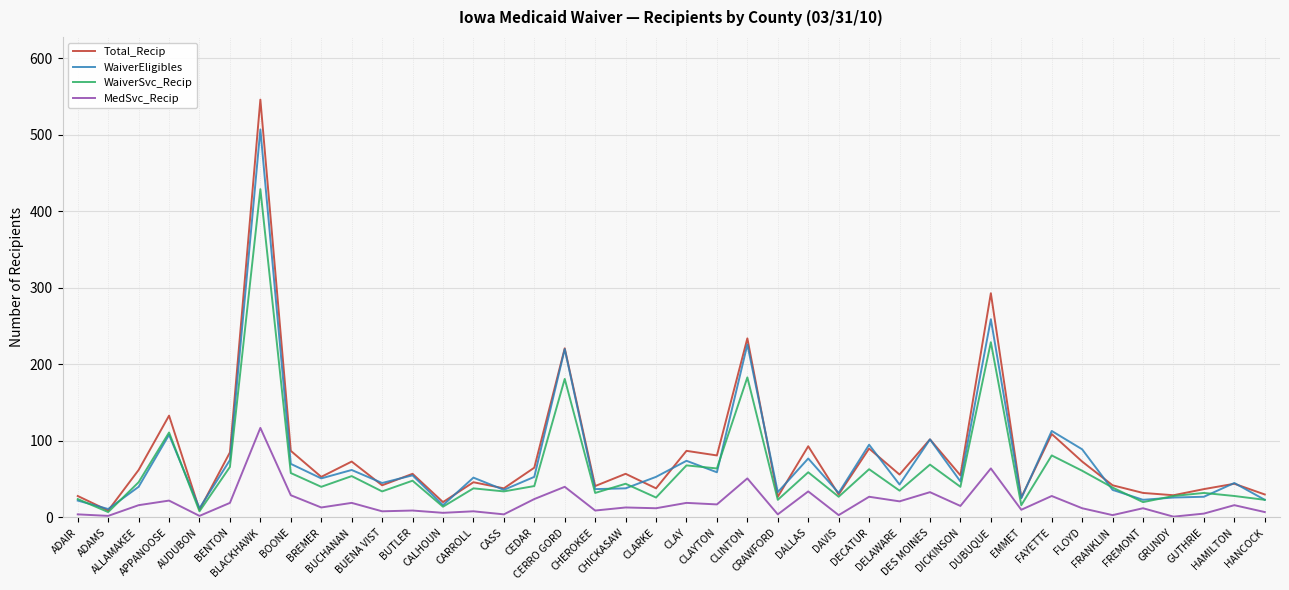

What is the maximum value shown in the chart?

546